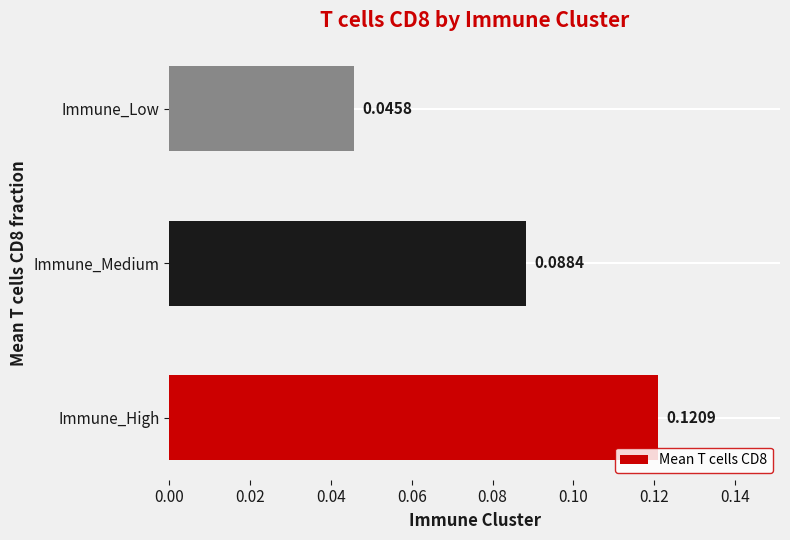

At which category does the chart reach its peak across all series?

Immune_High